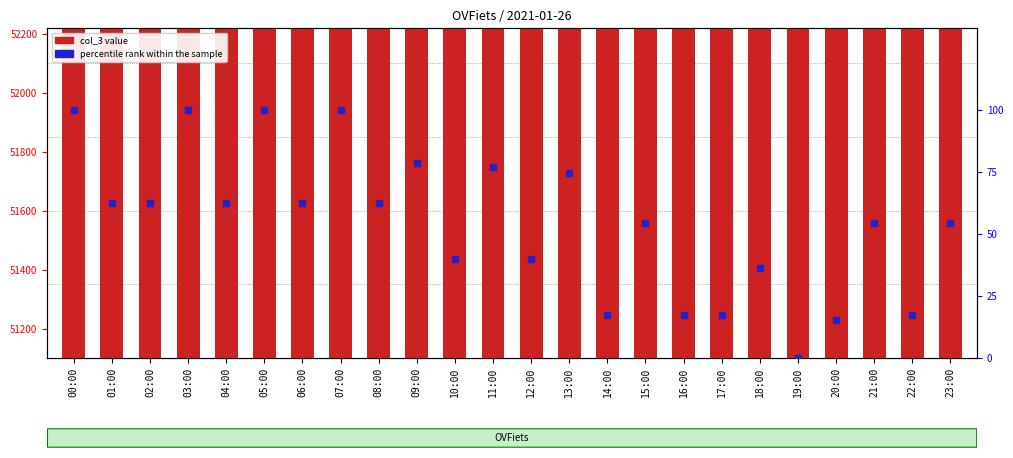

What are all the series names shown in the legend?

col_3 value, percentile rank within the sample